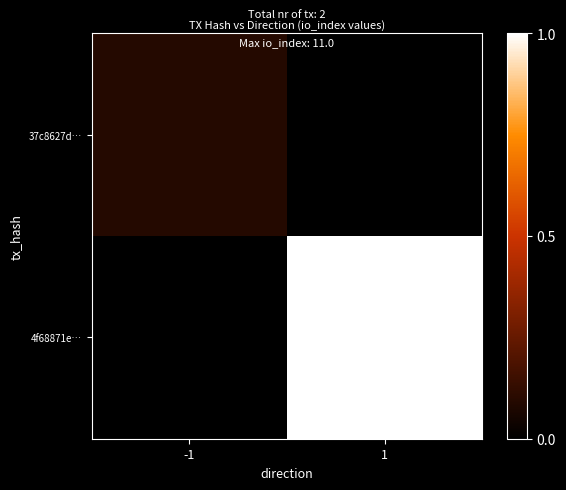

Which series has the largest total across all categories?

4f68871e…